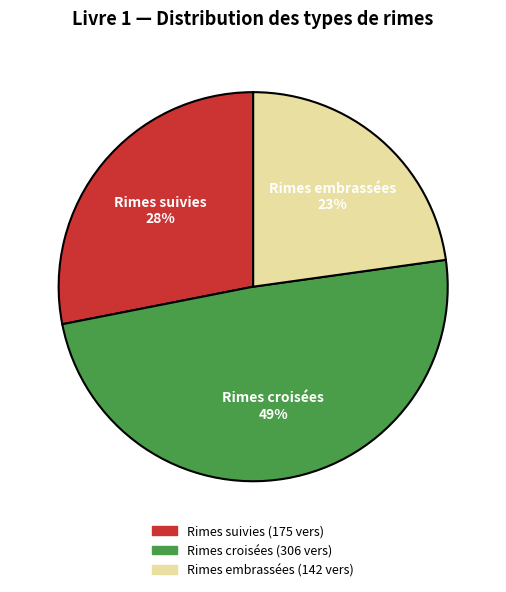

Approximately how many times larger is the value at Rimes embrassées compared to Rimes croisées?

0.5